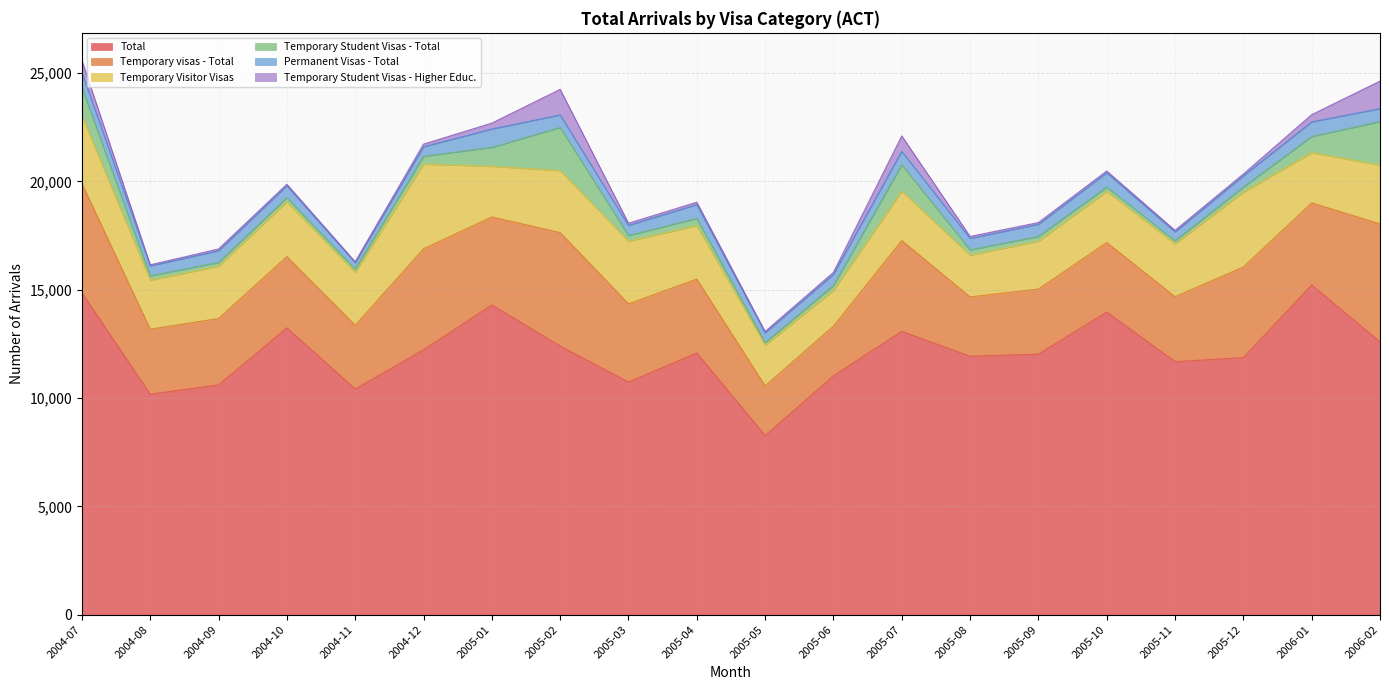

Is it true that Temporary Student Visas - Higher Educ. equals 16 at 2004-11?

False